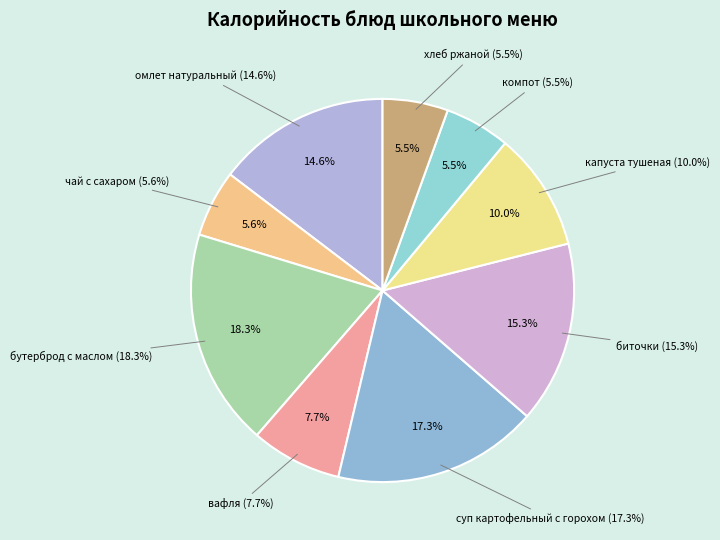

True or false: омлет натуральный accounts for 22% of the total.

False